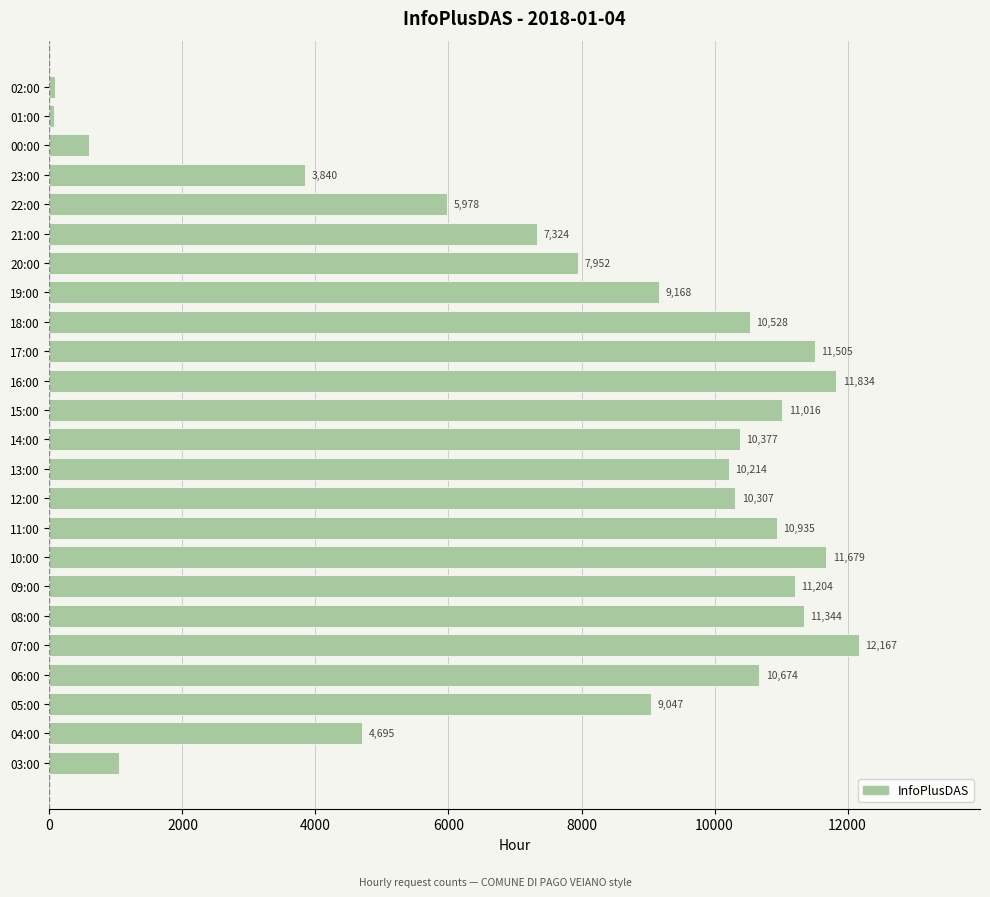

What is the difference between the maximum and minimum values?

12102